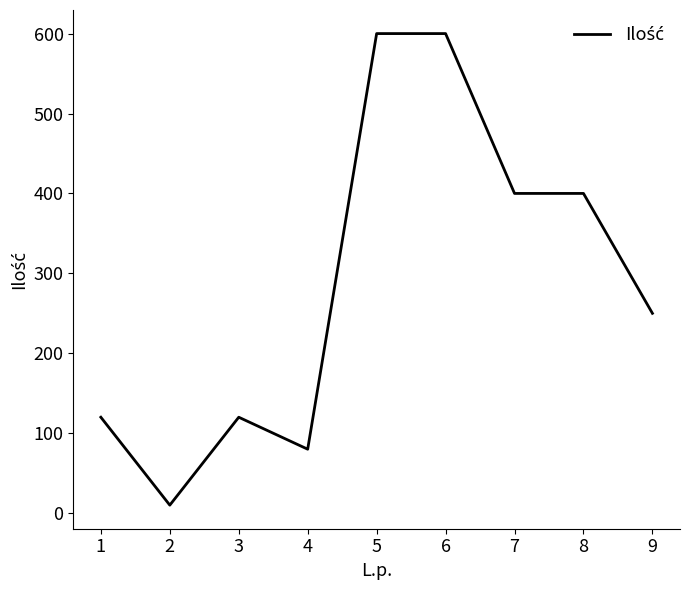

Is it true that the value at 5 is 1074?

False